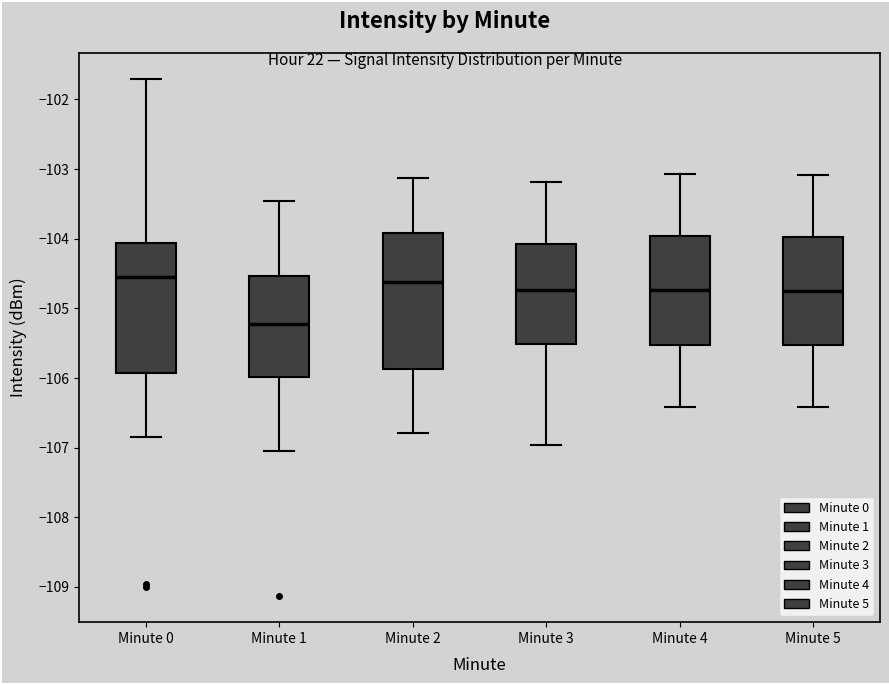

Reading left to right, read every box against the y-axis: the position of its median line, the range the box covers, and the ends of its whiskers. The values are not printed on the chart, so give them approximately, as read against the axis.

Minute 0: median -104.5, box -105.9 to -104.1, whiskers -106.8 to -101.7
Minute 1: median -105.2, box -106.0 to -104.5, whiskers -107.0 to -103.5
Minute 2: median -104.6, box -105.9 to -103.9, whiskers -106.8 to -103.1
Minute 3: median -104.7, box -105.5 to -104.1, whiskers -107.0 to -103.2
Minute 4: median -104.7, box -105.5 to -104.0, whiskers -106.4 to -103.1
Minute 5: median -104.8, box -105.5 to -104.0, whiskers -106.4 to -103.1